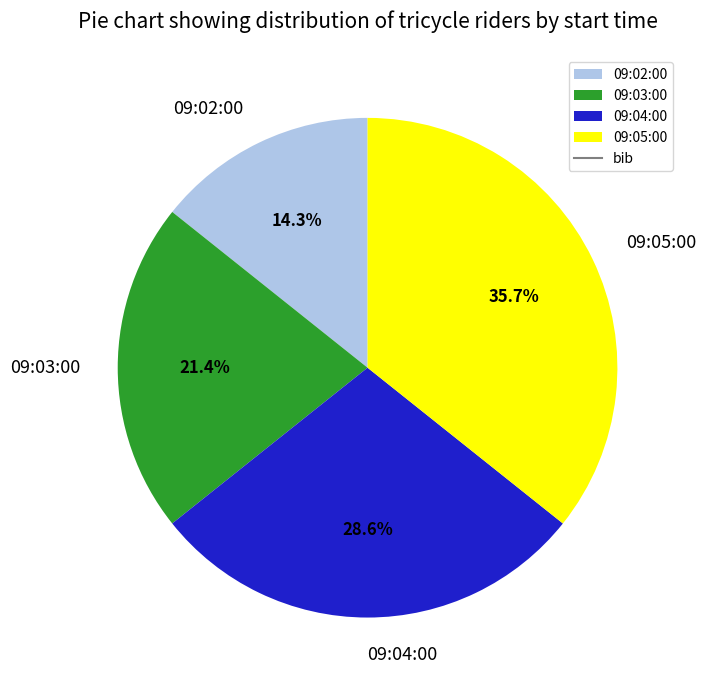

What is the ratio of the value at 09:05:00 to the value at 09:03:00?

1.7